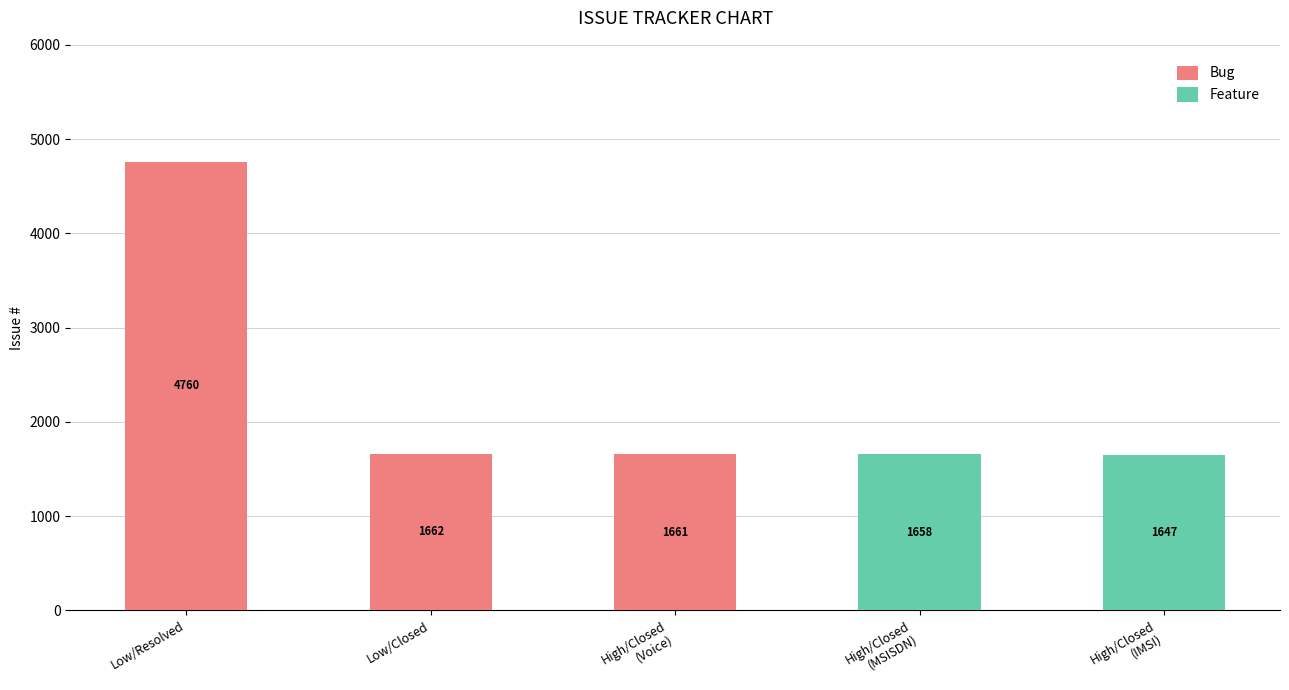

At which label does Bug reach its peak?

Low/Resolved